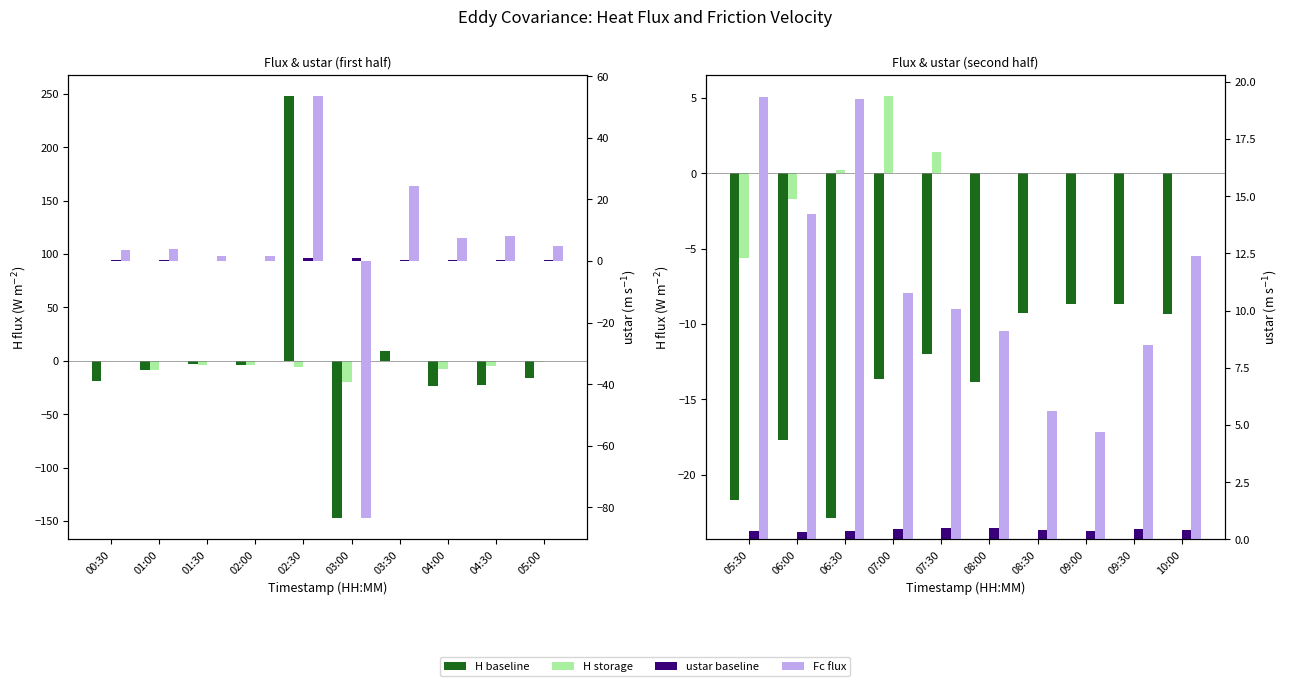

Does the chart contain any negative values?

Yes